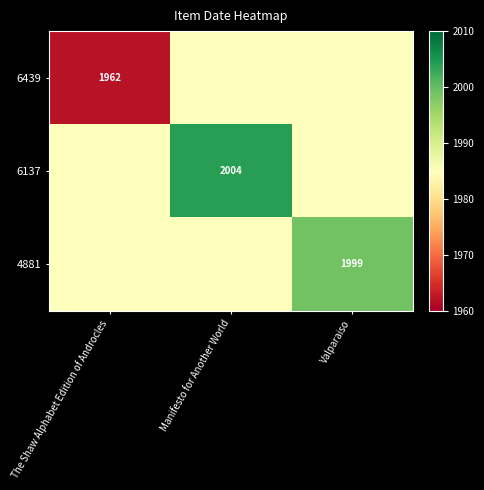

What is the minimum value shown in the chart?

1962